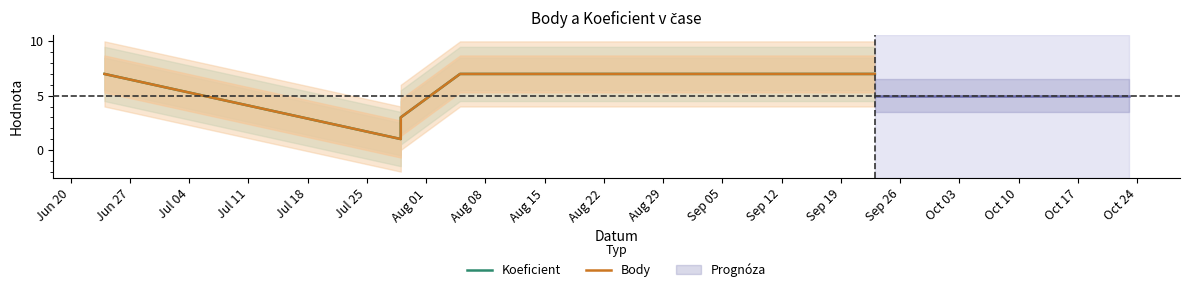

True or false: Koeficient has more than 1 points higher than both neighbors.

False